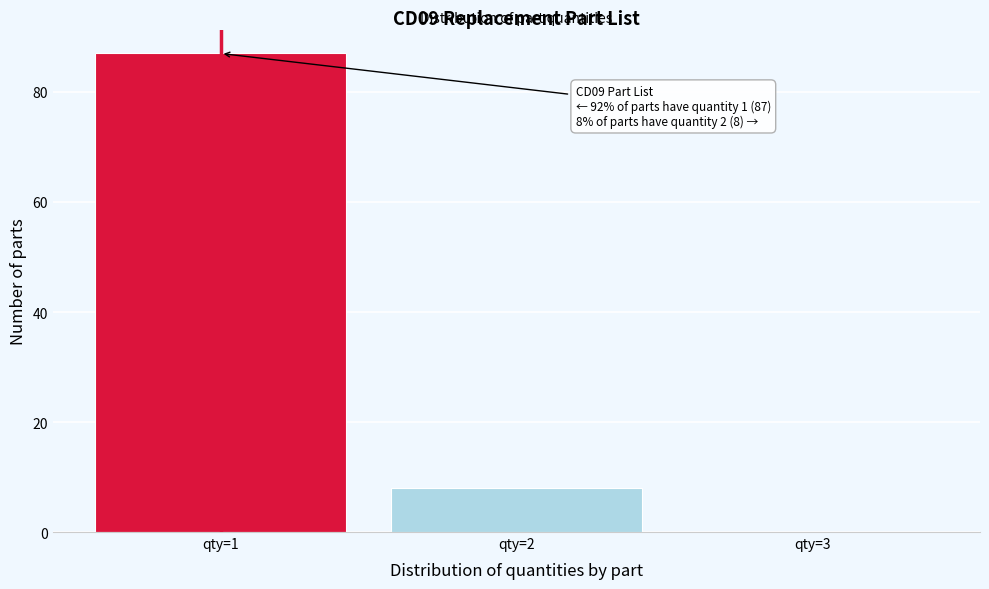

Over which range of the x-axis is the bar tallest?

0.5 to 1.5